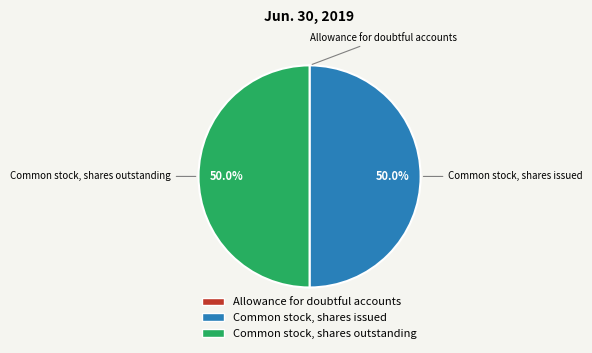

What is the smallest slice in the pie chart?

Allowance for doubtful accounts